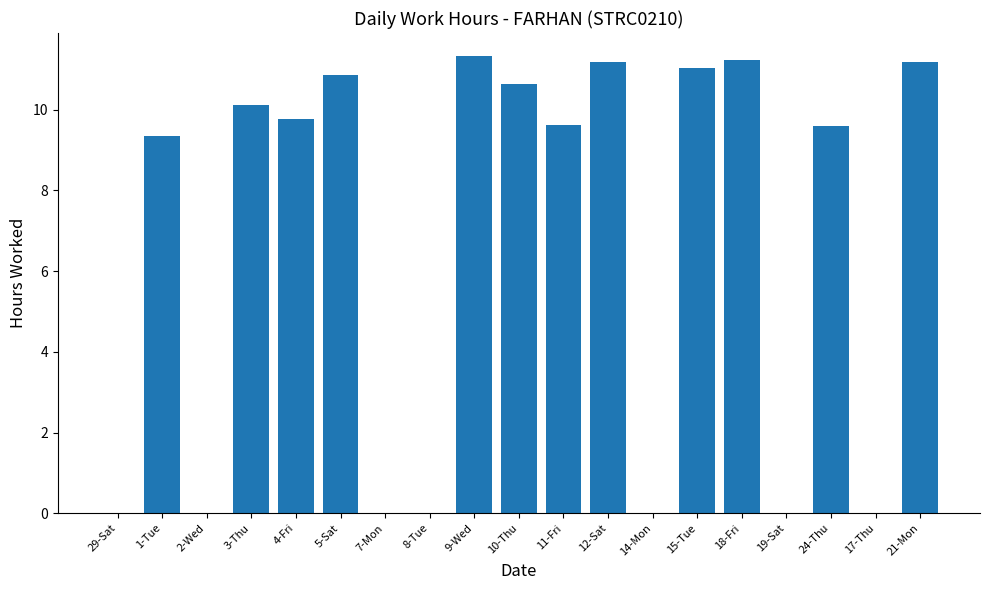

What is the average value?

6.6